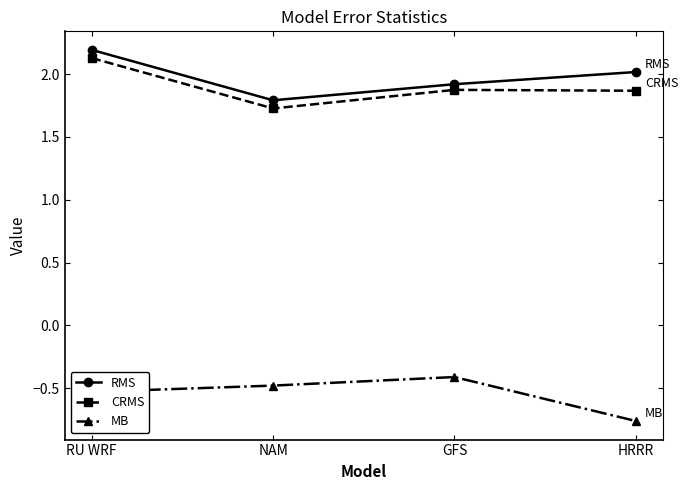

List the labels in order of MB value, smallest first.

HRRR, RU WRF, NAM, GFS